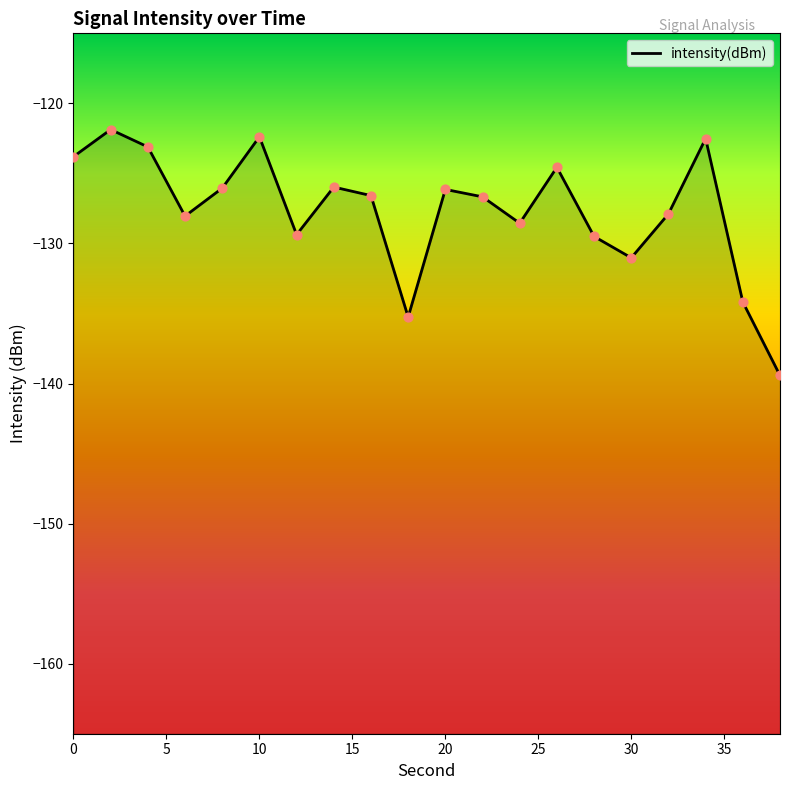

Which has a higher value, 10 or 38?

10